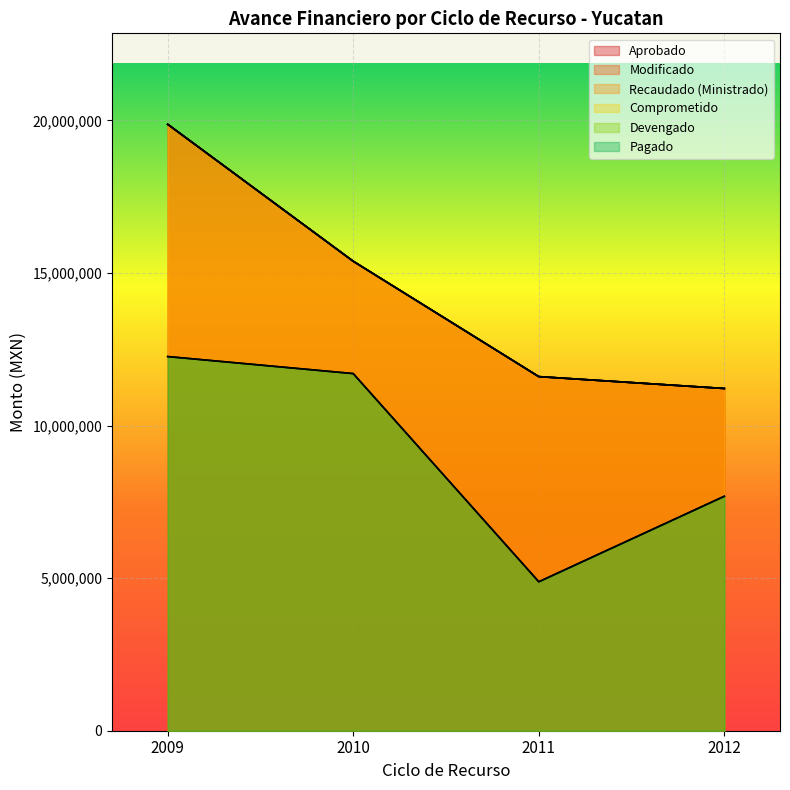

Reading left to right, list all the values displayed in this chart.

Aprobado: 19875539.0	15386539.0	11605592.0	11216246.0
Modificado: 19875539.0	15386539.0	11605592.0	11216246.0
Recaudado (Ministrado): 19875539.0	15386539.0	11605592.0	11216246.0
Comprometido: 19875539.0	15386539.0	11605592.0	11216246.0
Devengado: 12263494.4	11705249.4	4882070.3	7684846.4
Pagado: 12263494.4	11705249.4	4882070.3	7684846.4